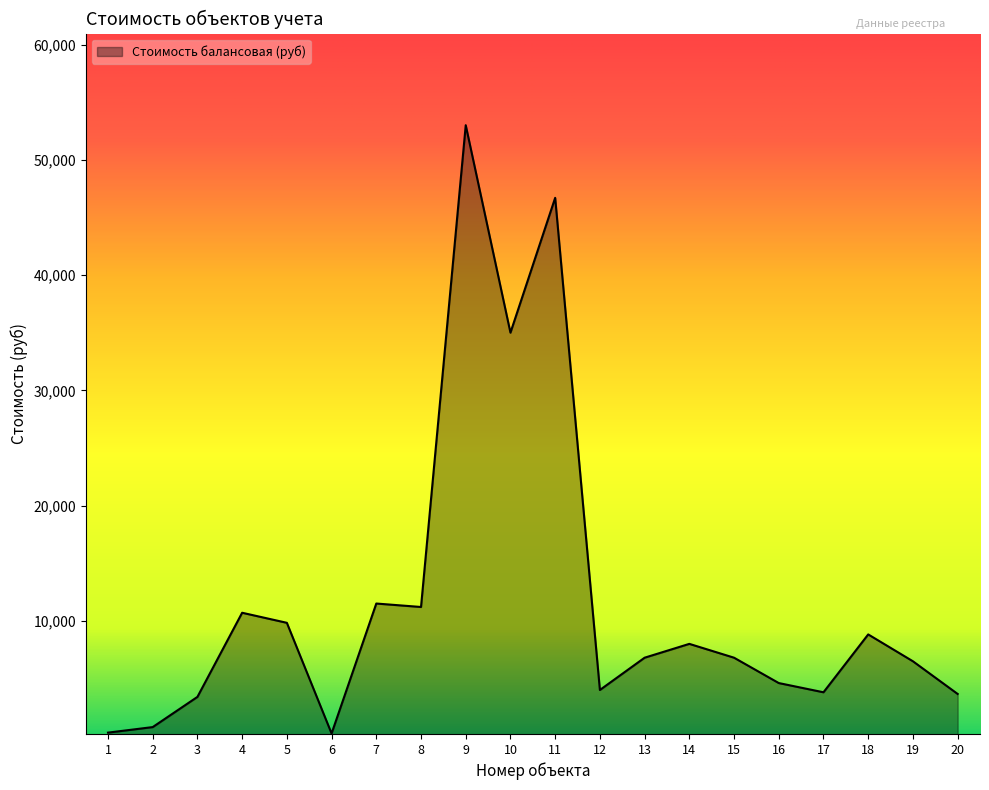

The value at 15 is 11932. True or false?

False